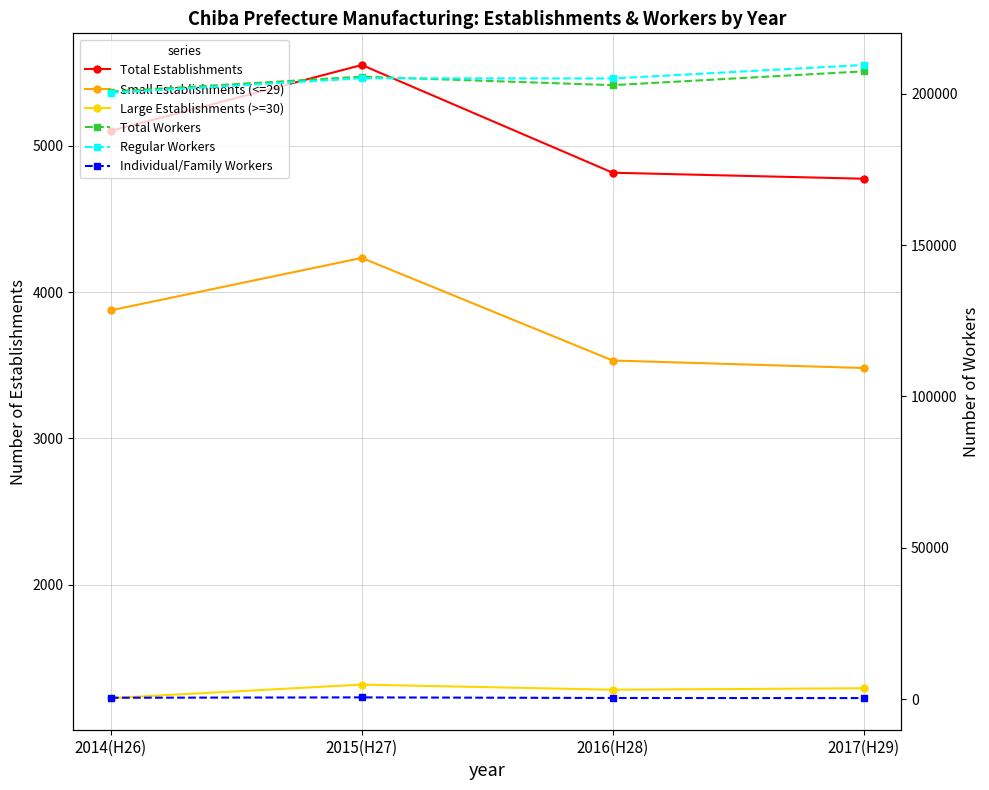

Reading left to right, what are all the values shown in this chart?

Total Establishments: 2014(H26)=5101	2015(H27)=5551	2016(H28)=4815	2017(H29)=4774
Small Establishments (<=29): 2014(H26)=3875	2015(H27)=4233	2016(H28)=3532	2017(H29)=3481
Large Establishments (>=30): 2014(H26)=1226	2015(H27)=1318	2016(H28)=1283	2017(H29)=1293
Total Workers: 2014(H26)=200718	2015(H27)=205648	2016(H28)=202833	2017(H29)=207400
Regular Workers: 2014(H26)=200293	2015(H27)=205108	2016(H28)=205049	2017(H29)=209500
Individual/Family Workers: 2014(H26)=425	2015(H27)=540	2016(H28)=345	2017(H29)=318